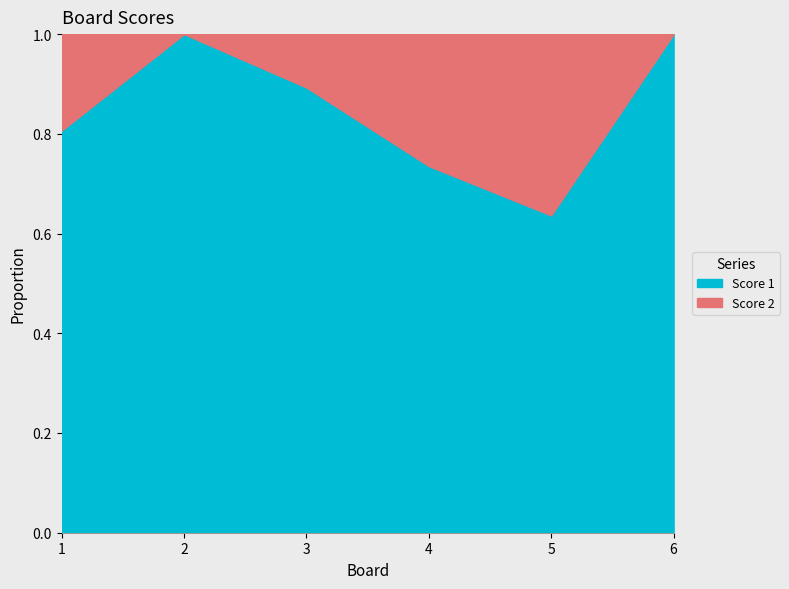

Reading left to right, transcribe all the data shown in this chart.

0.8	1.0	0.9	0.7	0.6	1.0